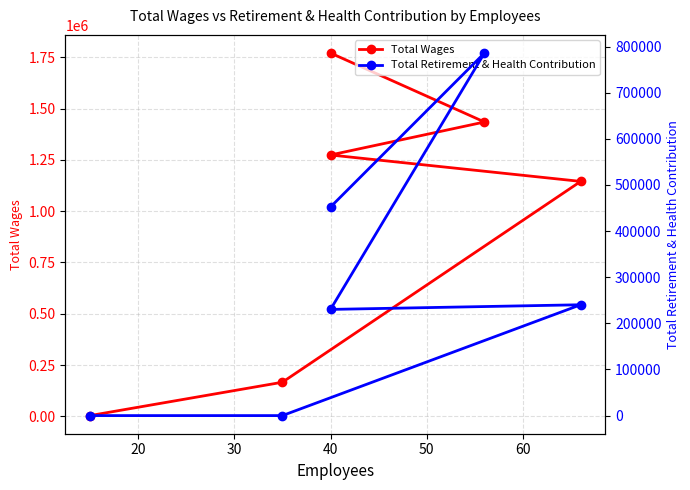

Between 40 and 50, which series saw the biggest shift?

Total Wages